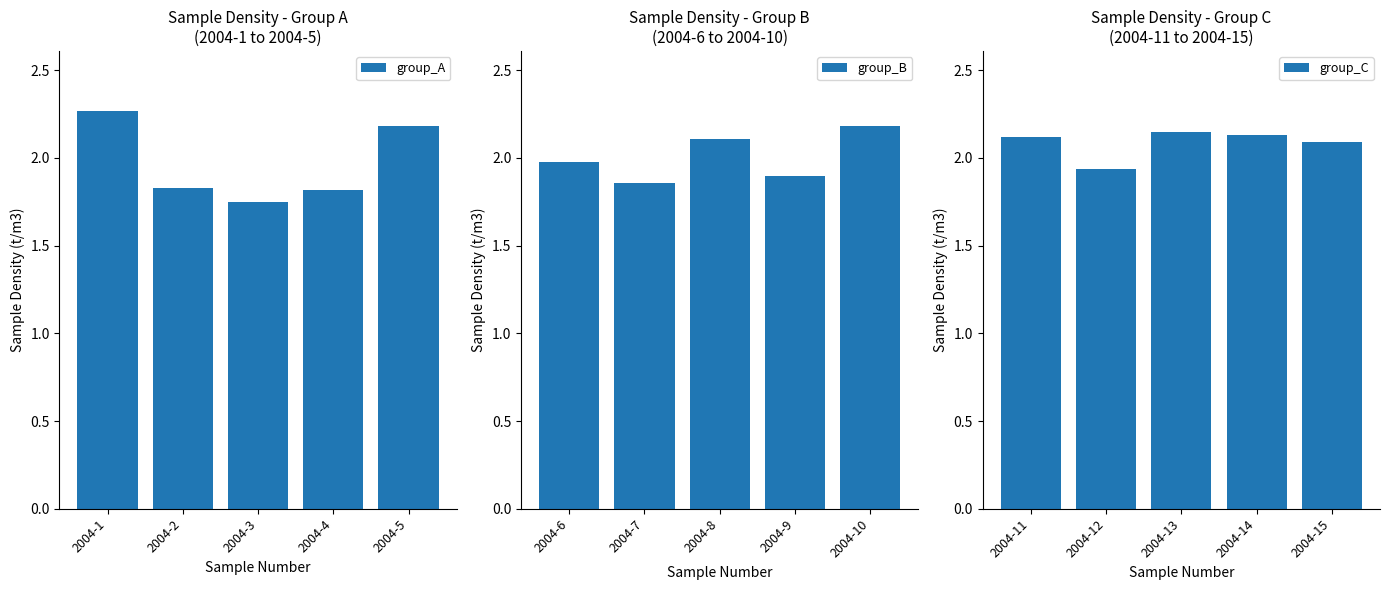

True or false: group_B has a value of 3.7 at 2004-8.

False